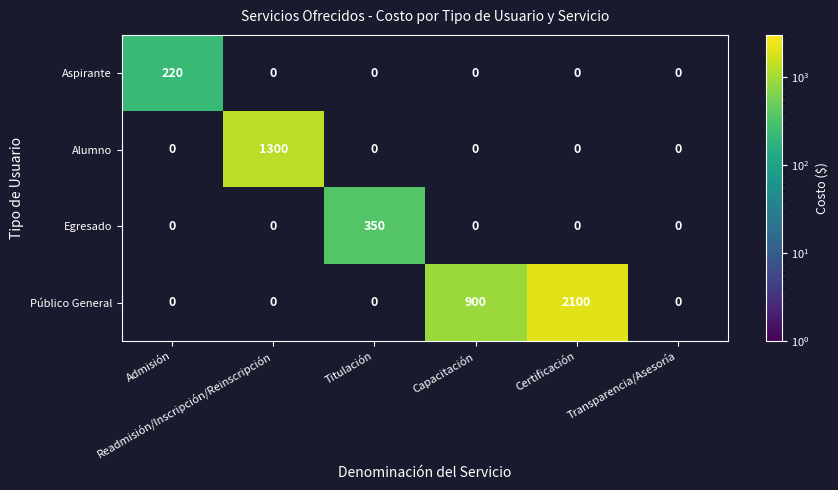

Is it true that Aspirante equals 220.0 at Admisión?

True